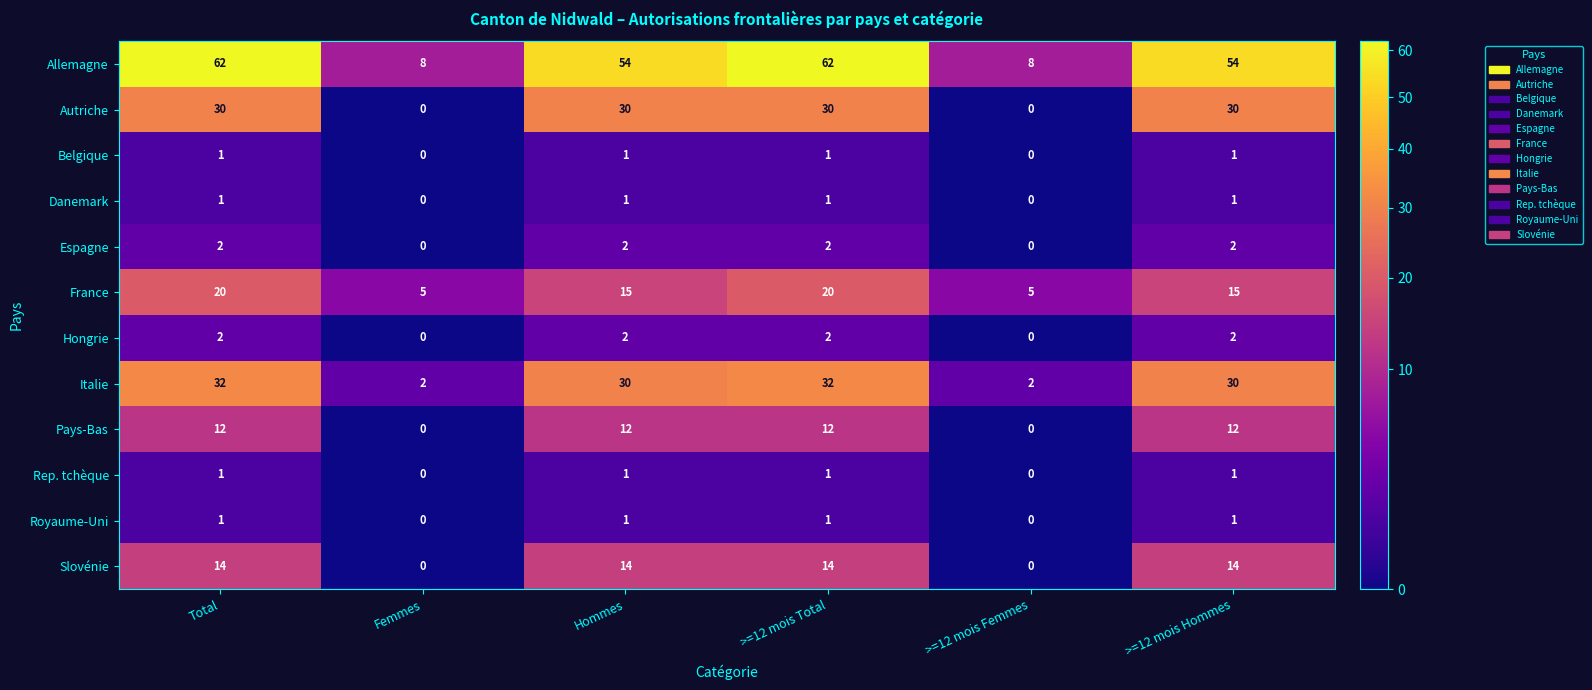

What is the sum of all Pays-Bas values?

48